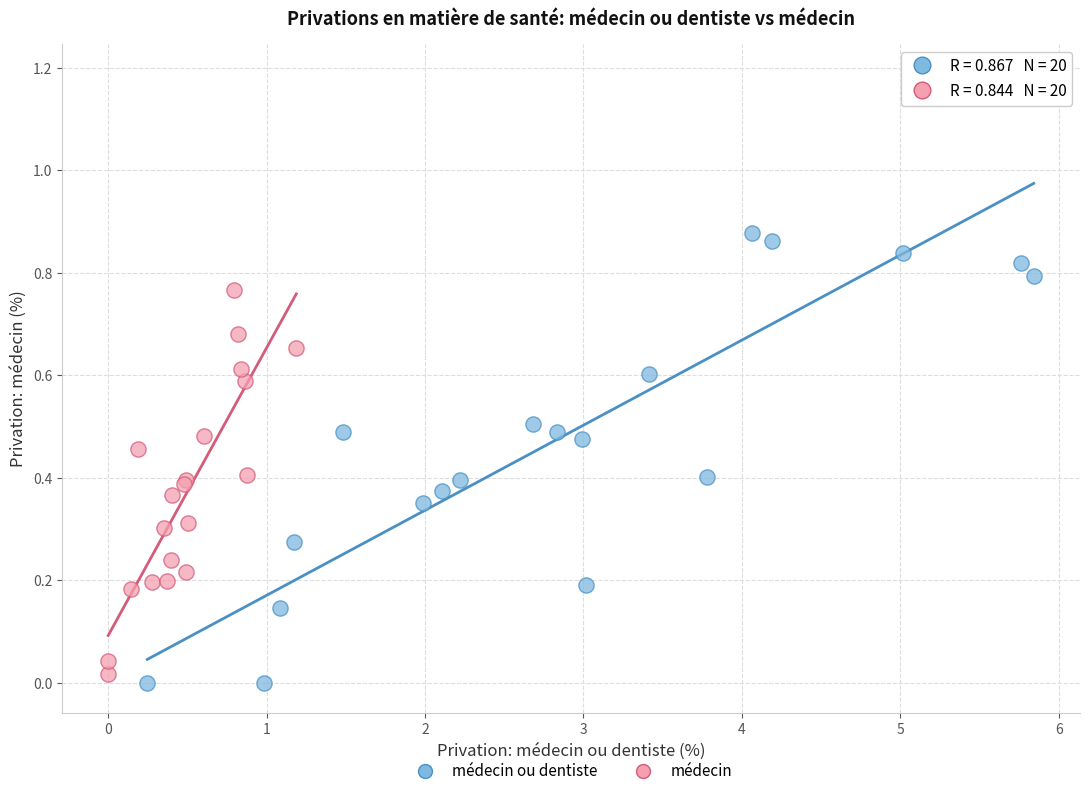

Which series has the widest spread of Y values?

médecin ou dentiste